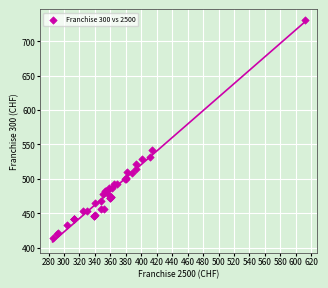

What Y value in the scatter plot is closest to 572?

542.2